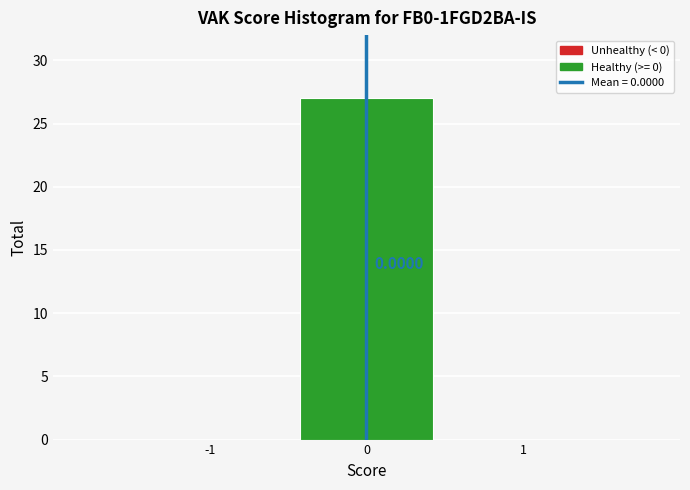

Over which range of the x-axis is the bar tallest?

-0.5 to 0.5